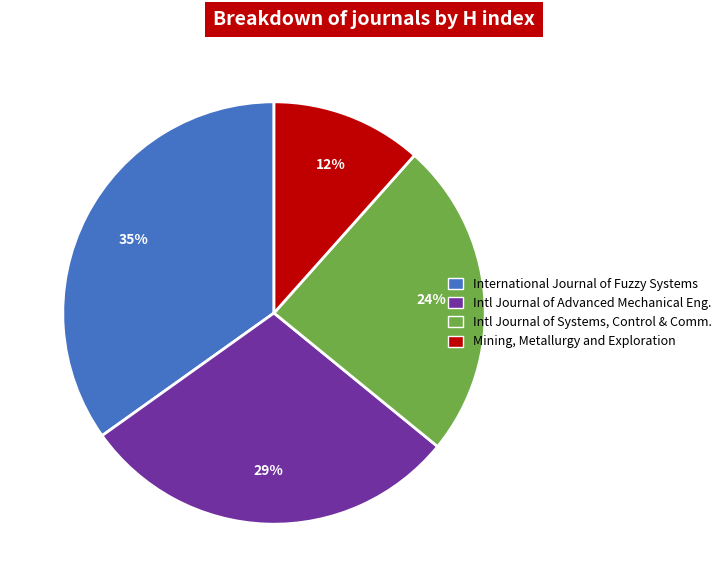

Rank the categories by value from highest to lowest.

International Journal of Fuzzy Systems, Intl Journal of Advanced Mechanical Eng., Intl Journal of Systems, Control & Comm., Mining, Metallurgy and Exploration